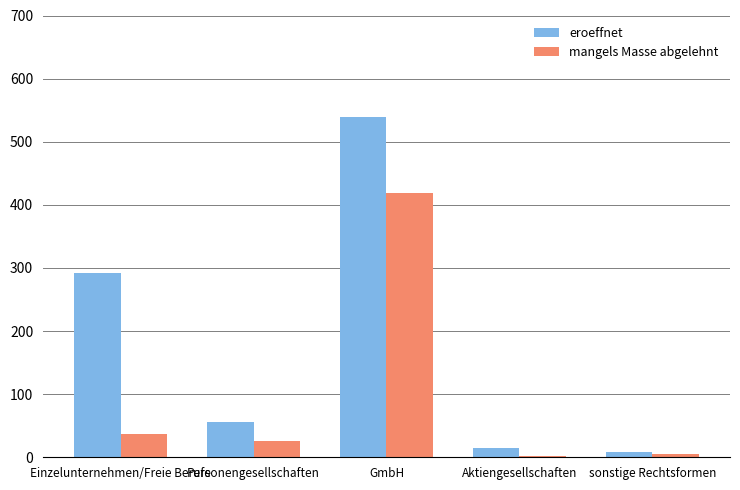

What is the average value of the mangels Masse abgelehnt series?

98